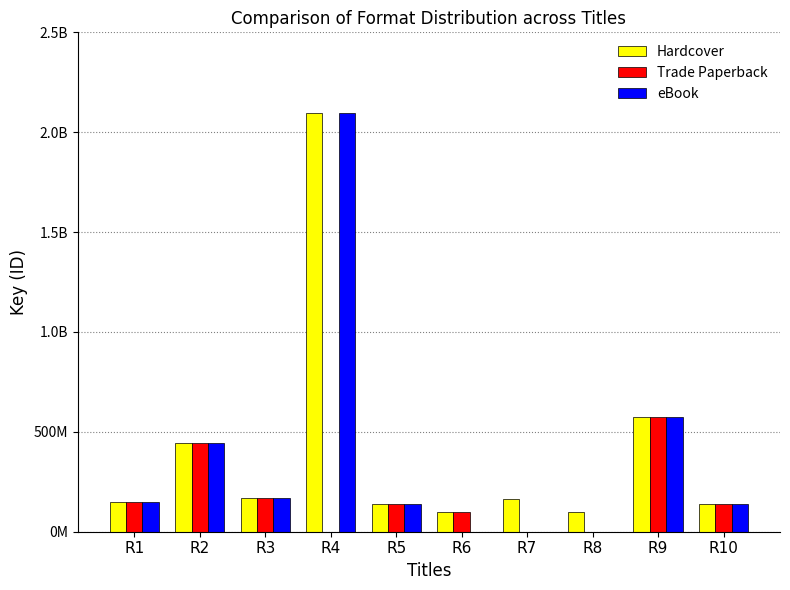

What is the maximum value for eBook?

2096906556